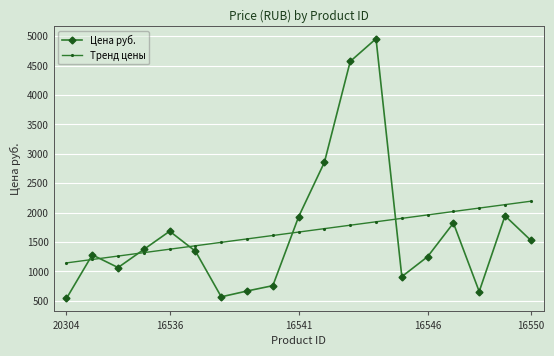

What is the sum of all Тренд цены values?

31727.8